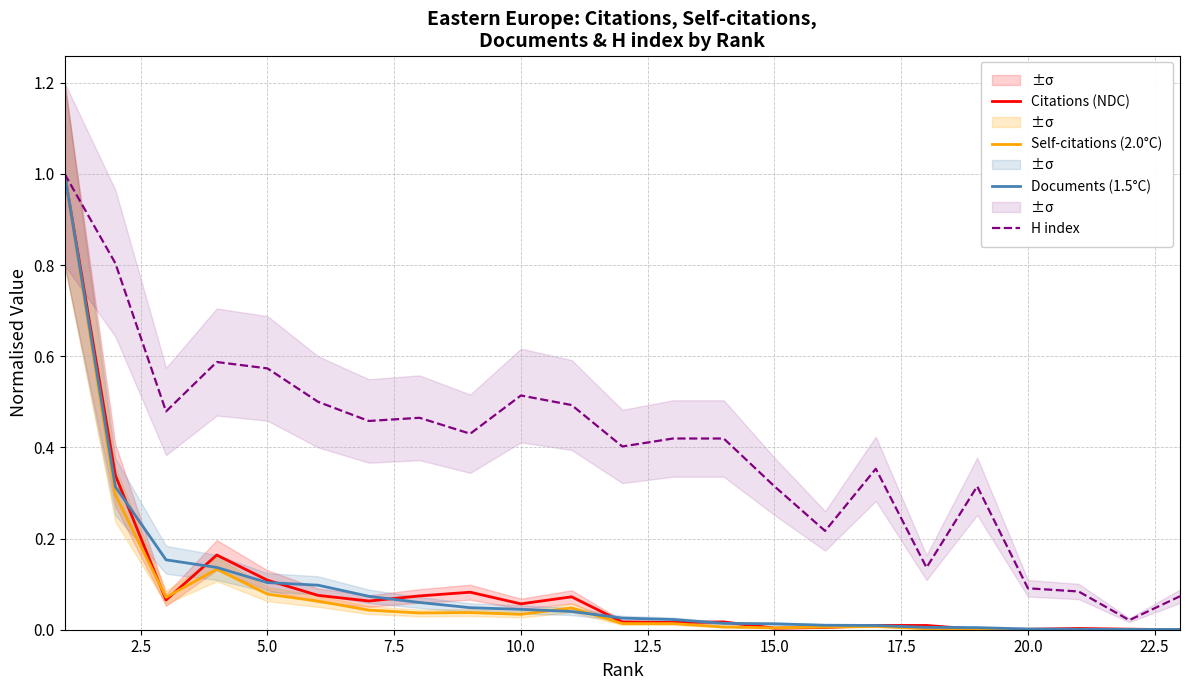

The value of Documents (1.5°C) at 5.0 is 0.2. True or false?

False